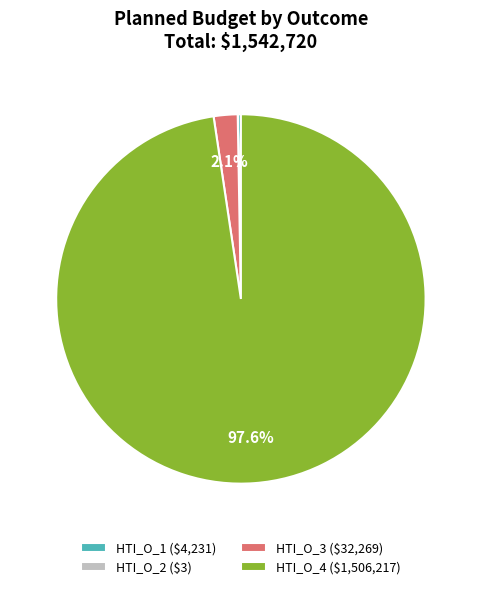

Is HTI_O_4 ($1,506,217) the majority of the pie?

Yes